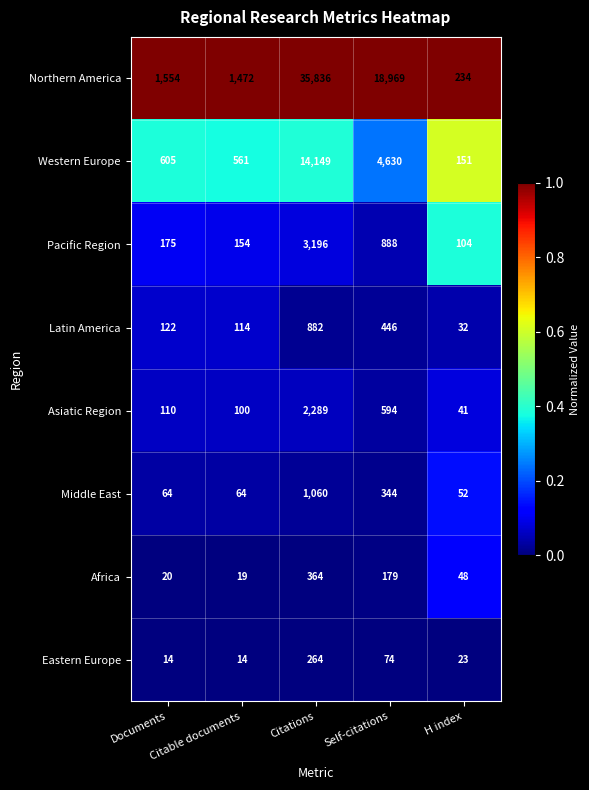

Which series has the widest spread of values?

Northern America